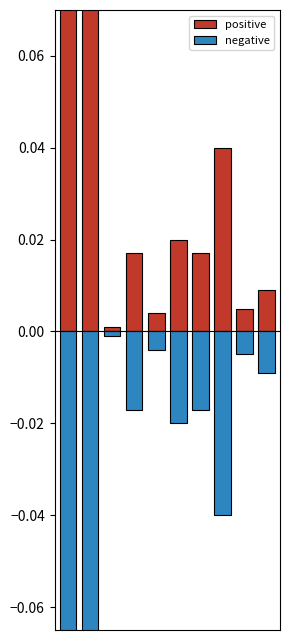

Rank the categories by negative value from highest to lowest.

2, 4, 8, 9, 3, 6, 5, 7, 0, 1